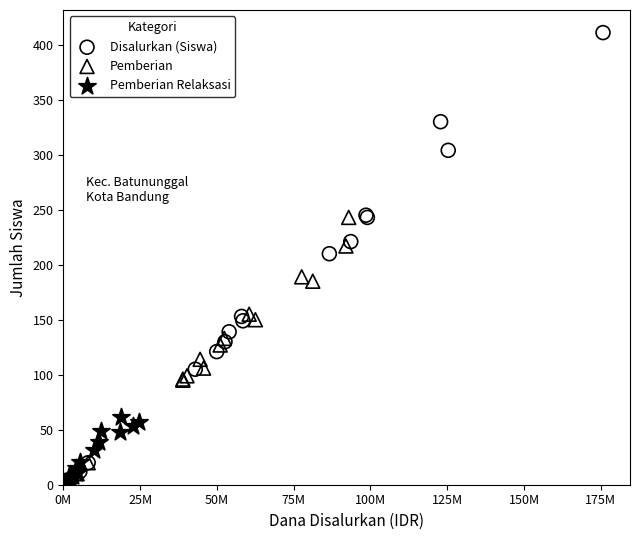

Which series reaches the maximum Y coordinate?

Disalurkan (Siswa)